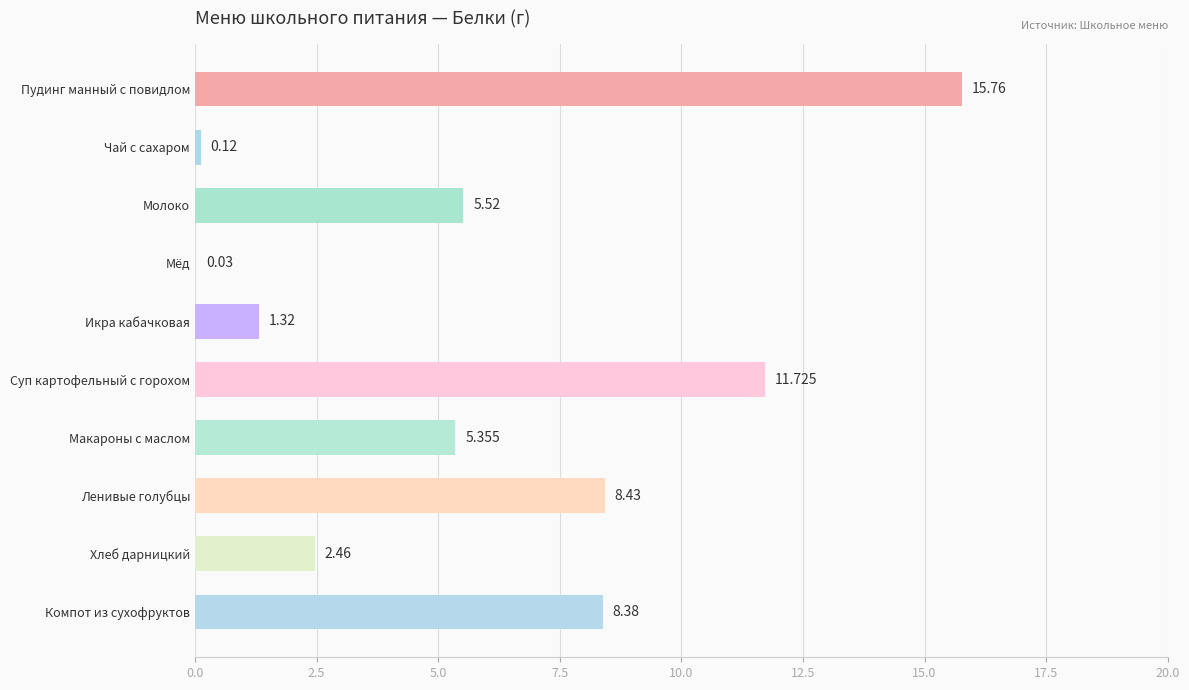

Between Мёд and Пудинг манный с повидлом, which is larger?

Пудинг манный с повидлом